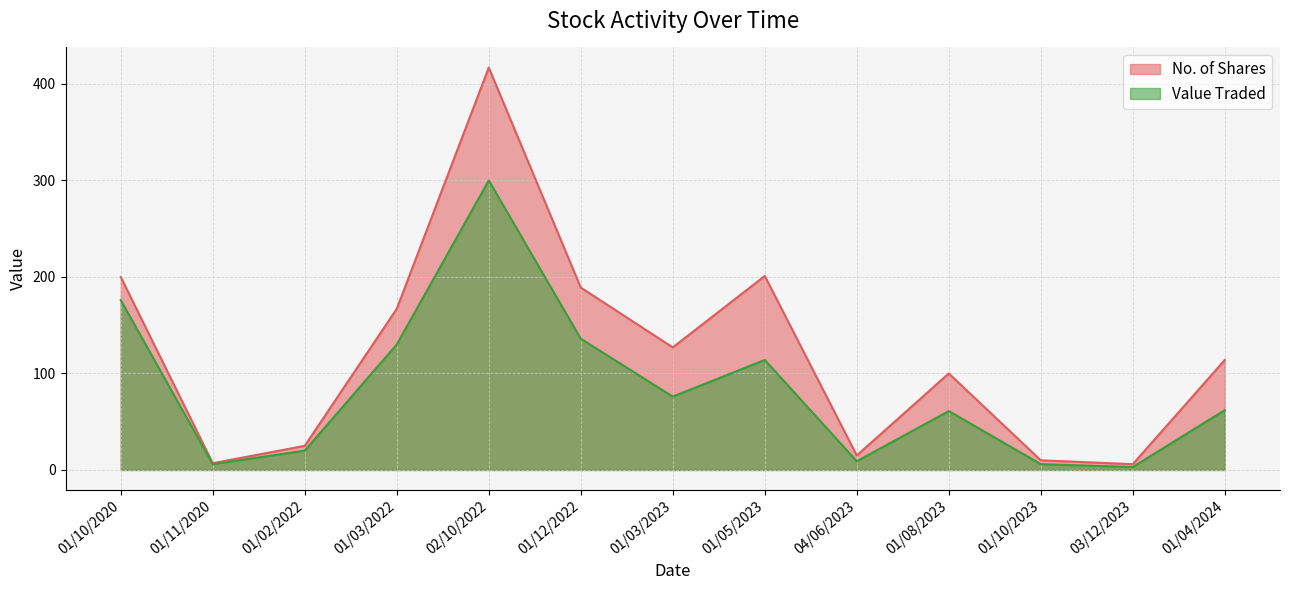

Is the value of Value Traded at 01/08/2023 greater than the value of No. of Shares at 01/10/2020?

No